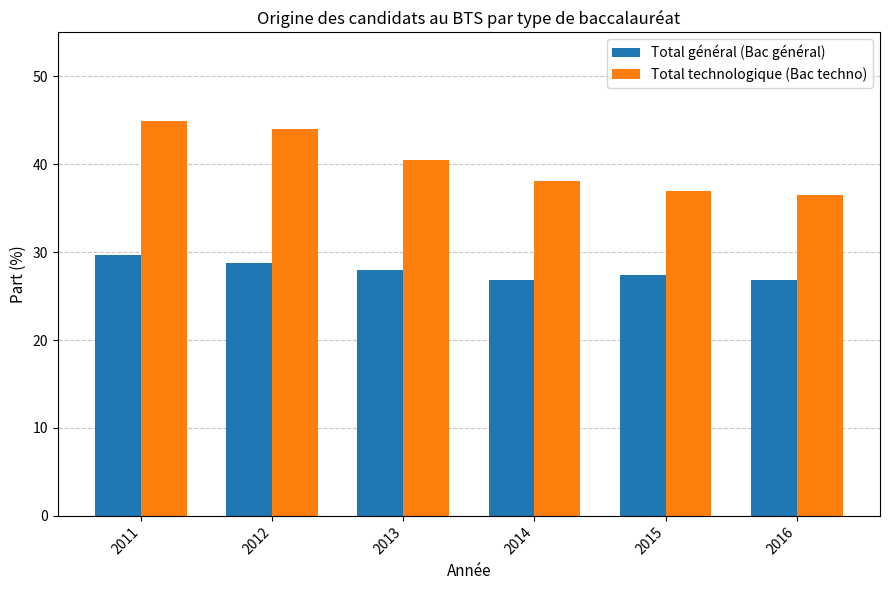

Rank the series by their average value, from lowest to highest.

Total général (Bac général), Total technologique (Bac techno)